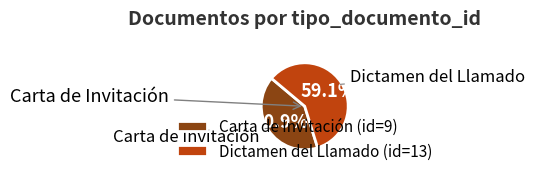

Which slice represents more than half of the pie?

Dictamen del Llamado